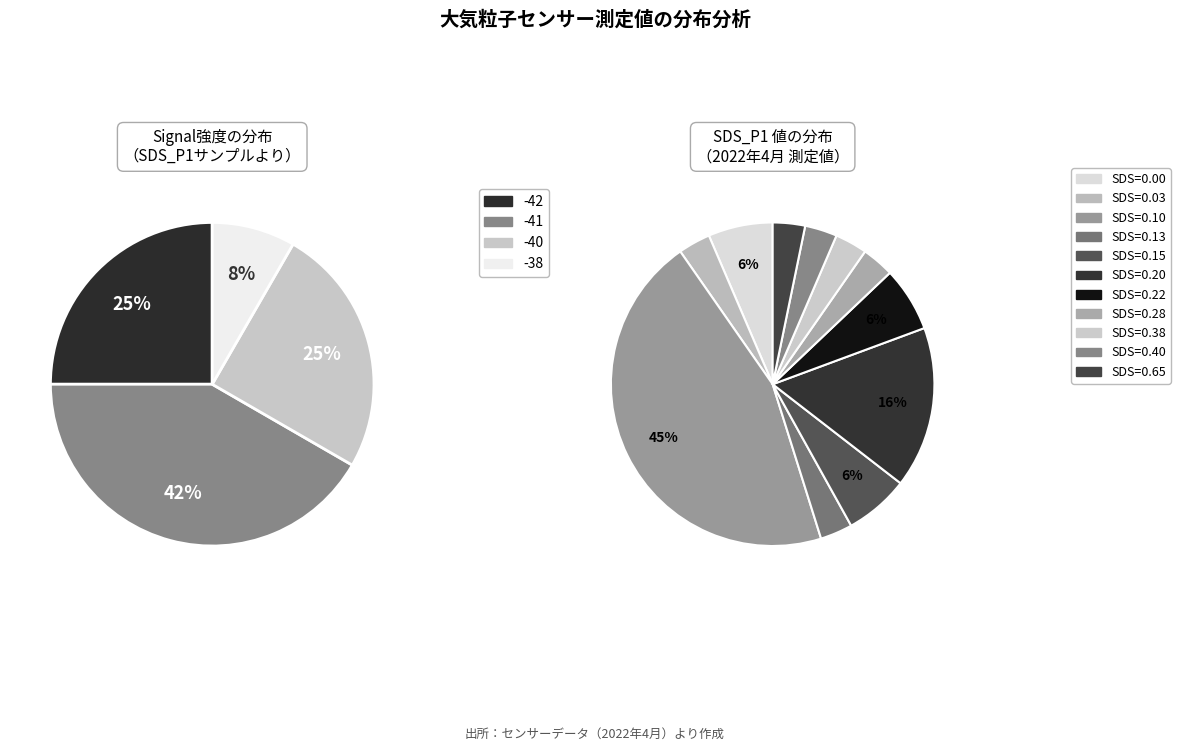

To the nearest percent, what is the combined percentage of -42 and -42?

25%